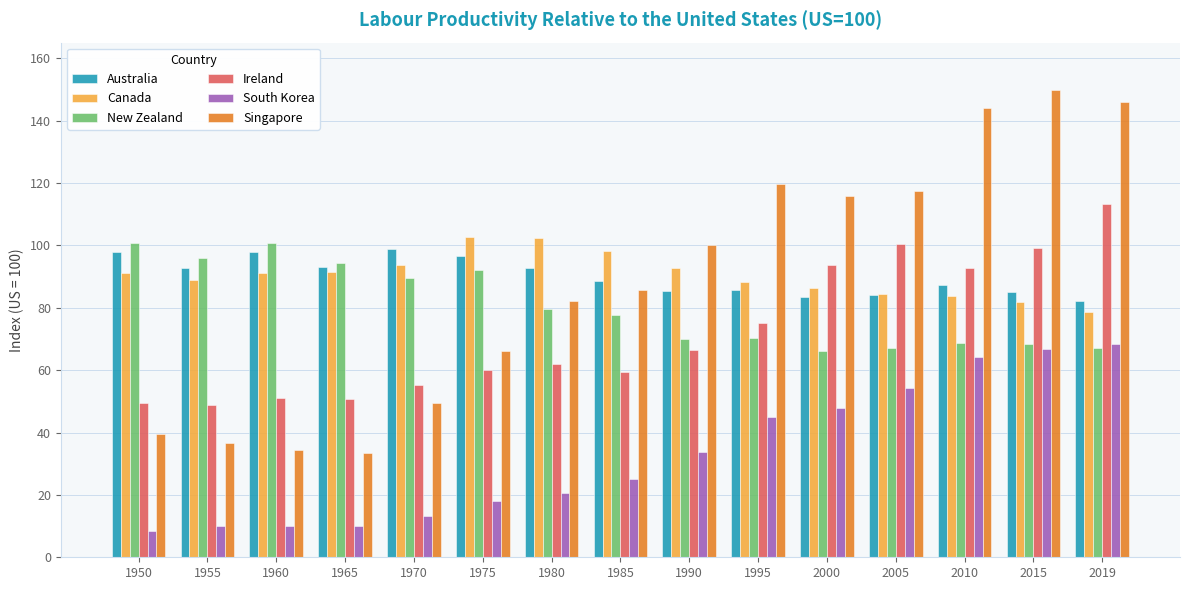

List the series in order of their peak value, lowest first.

South Korea, Australia, New Zealand, Canada, Ireland, Singapore